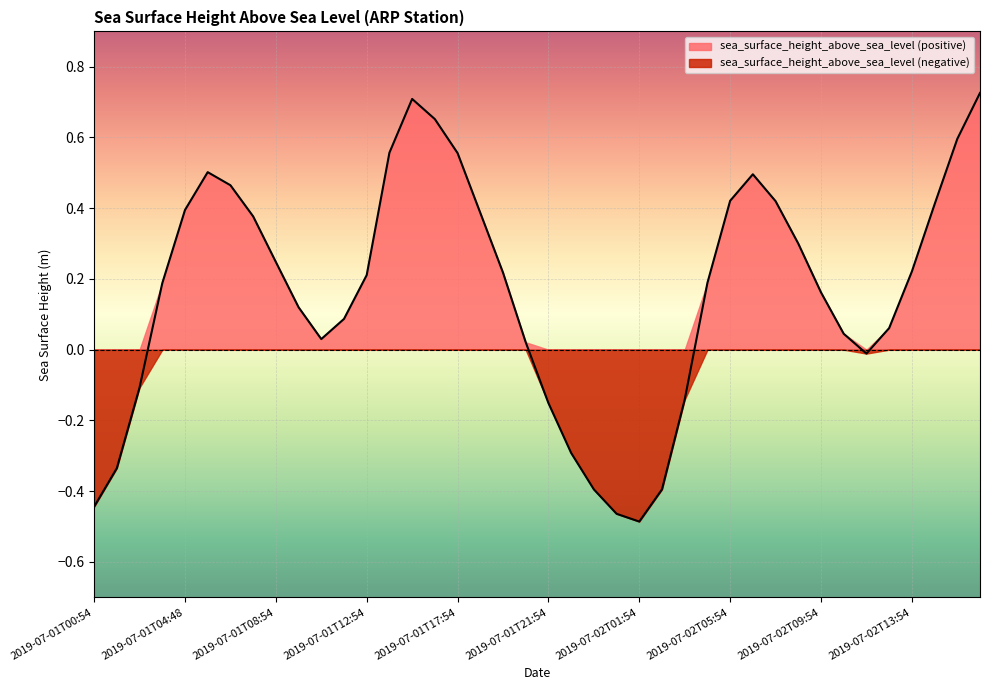

How many values exceed 0?

29